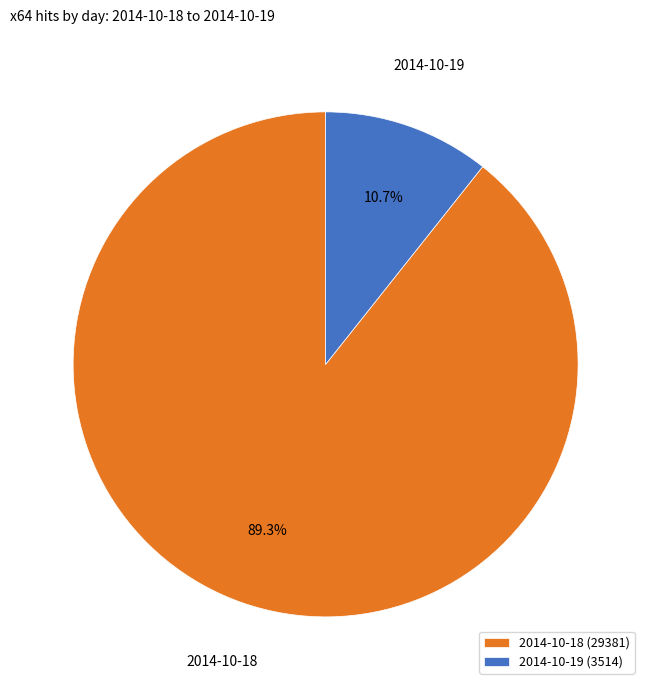

Count the number of slices in the pie.

2